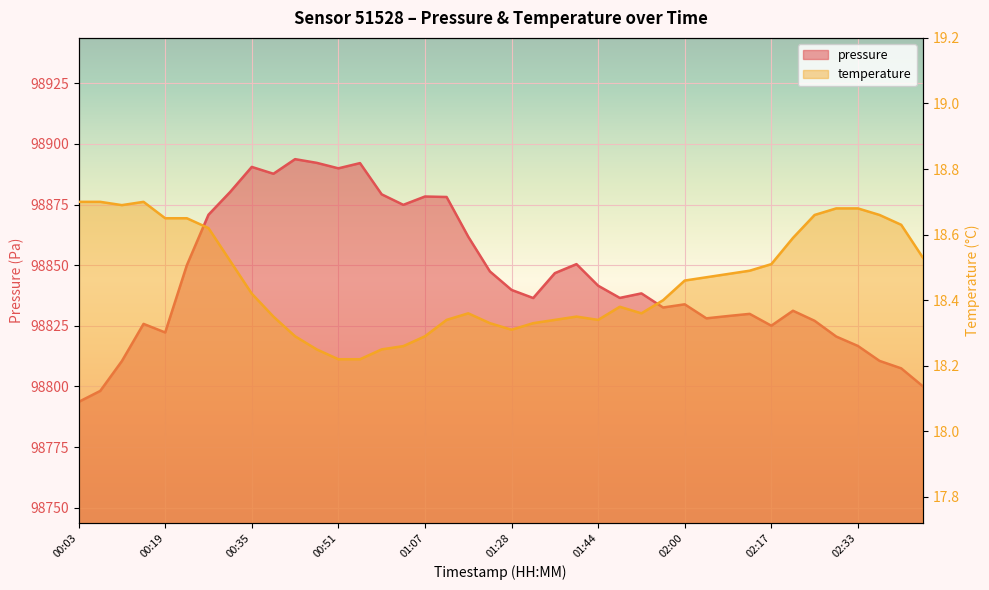

How many lines are shown in the chart?

2